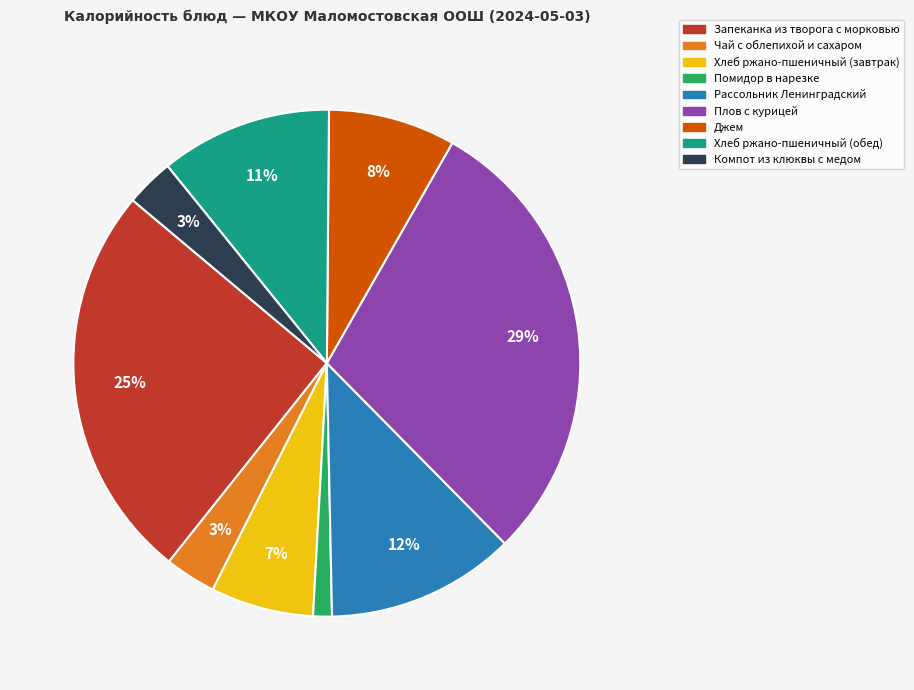

Which slice is the largest?

Плов с курицей